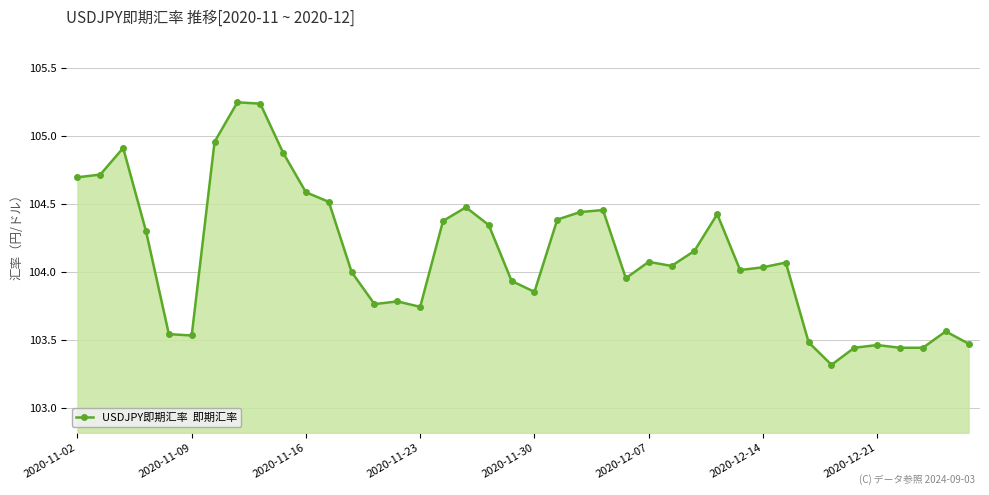

What is the sum of all values?

4165.1